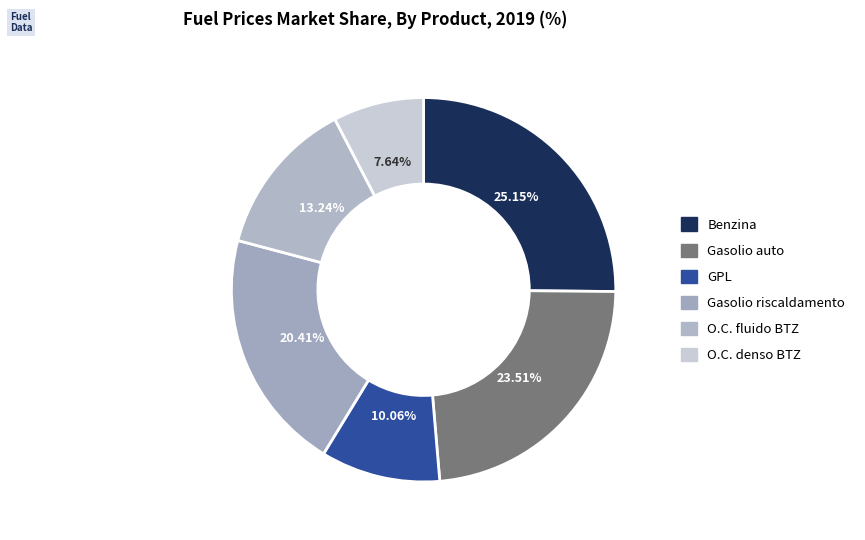

To the nearest percent, what percentage of the pie is Gasolio auto?

24%